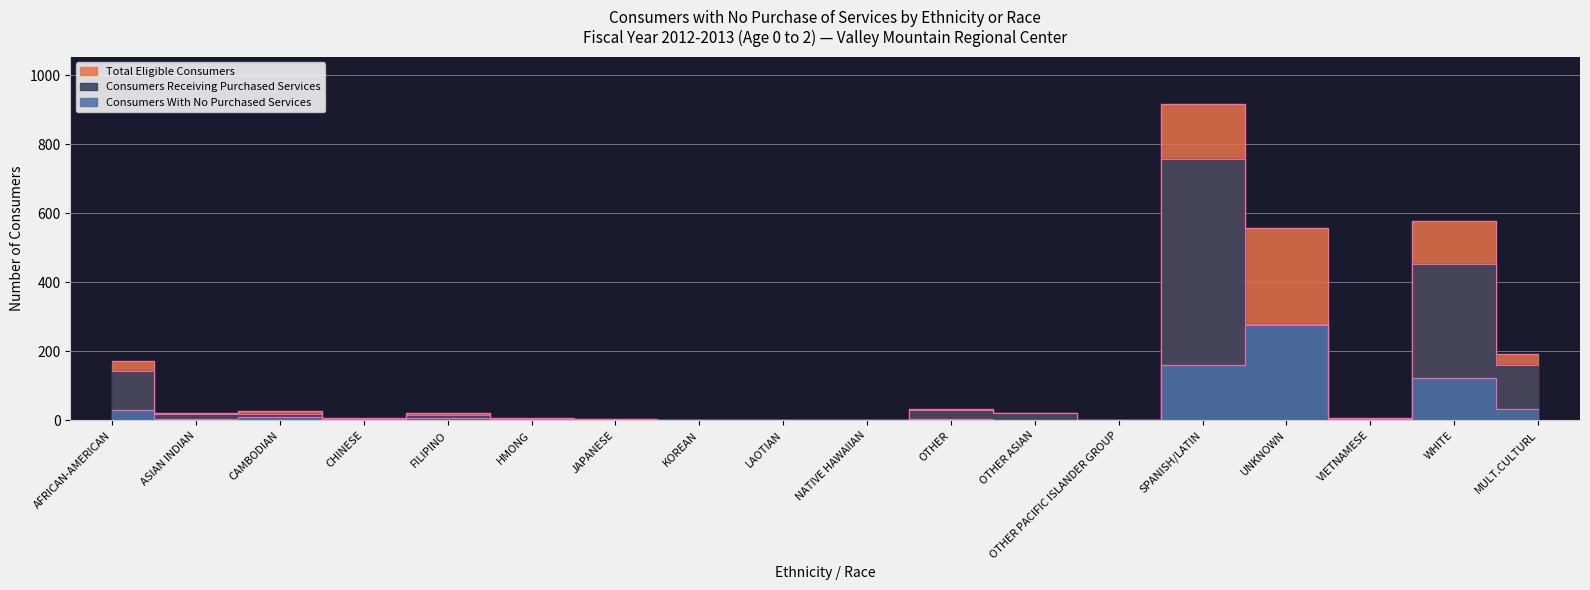

What is the label of the 3rd point from the left?

CAMBODIAN